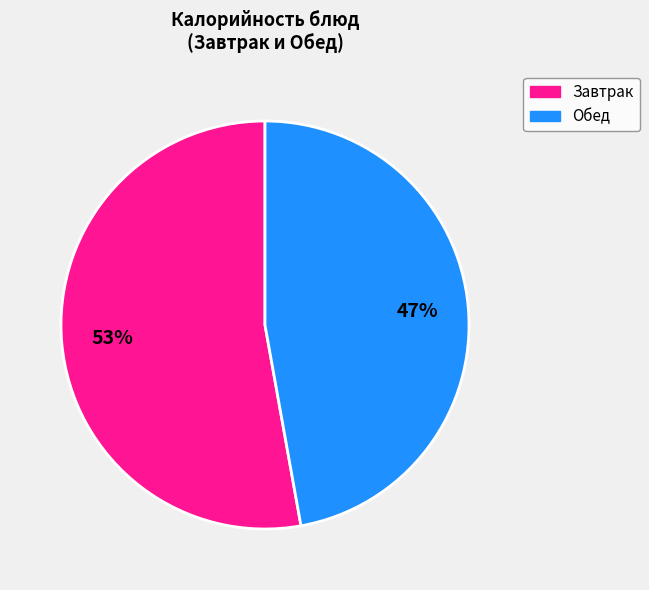

Is there a majority slice in this chart?

Yes